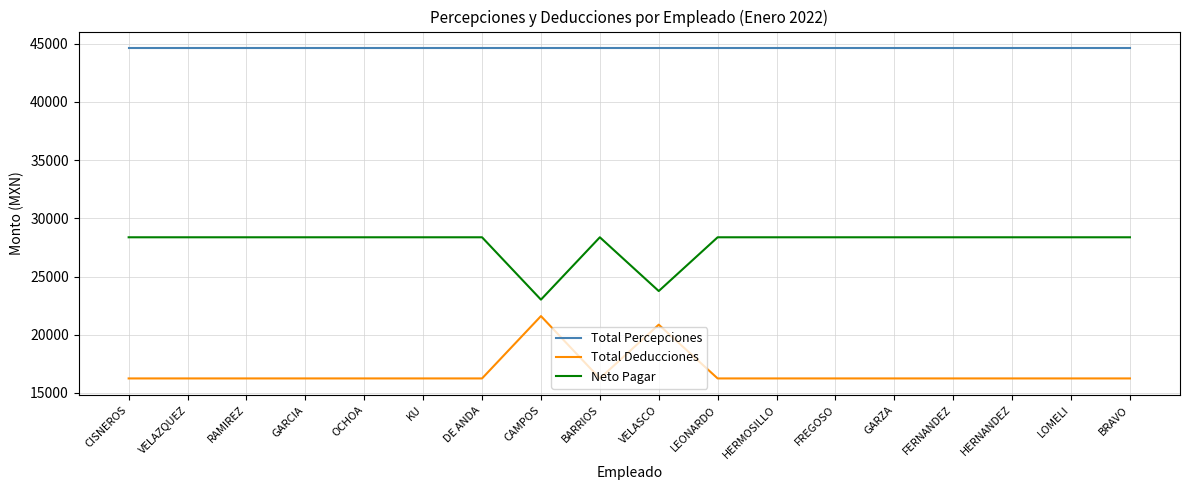

True or false: Neto Pagar and Total Deducciones intersect in this chart.

False